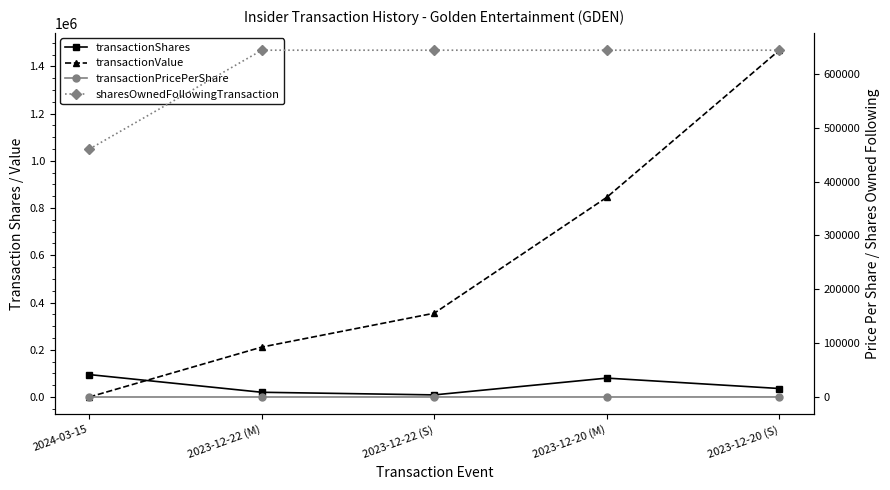

Reading right to left, extract all data points from this chart.

transactionShares: 2023-12-20 (S)=35946.0	2023-12-20 (M)=80000.0	2023-12-22 (S)=8910.0	2023-12-22 (M)=20000.0	2024-03-15=94912.0
transactionValue: 2023-12-20 (S)=1468301.0	2023-12-20 (M)=845600.0	2023-12-22 (S)=354885.0	2023-12-22 (M)=211400.0	2024-03-15=0.0
transactionPricePerShare: 2023-12-20 (S)=40.8	2023-12-20 (M)=10.6	2023-12-22 (S)=39.8	2023-12-22 (M)=10.6	2024-03-15=0.0
sharesOwnedFollowingTransaction: 2023-12-20 (S)=643911.0	2023-12-20 (M)=643911.0	2023-12-22 (S)=643919.0	2023-12-22 (M)=643919.0	2024-03-15=460191.0